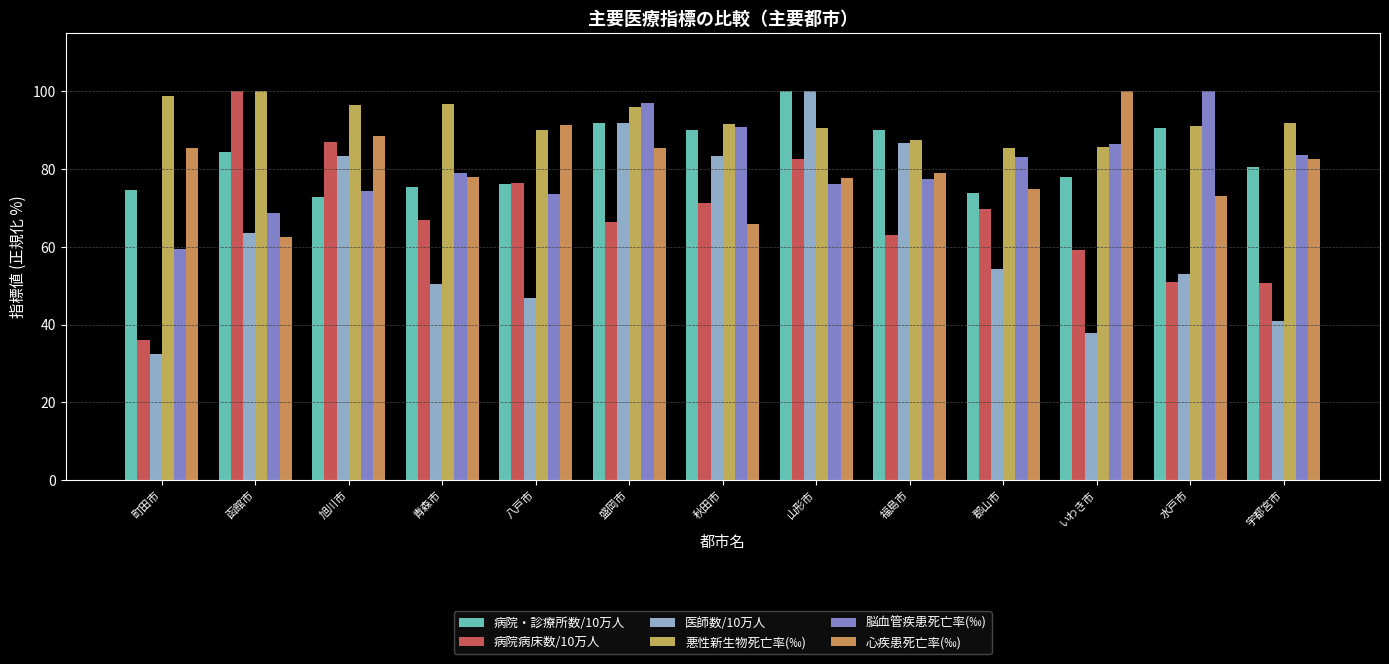

What is the sum of the 病院病床数/10万人 values at 函館市 and 町田市?

136.1